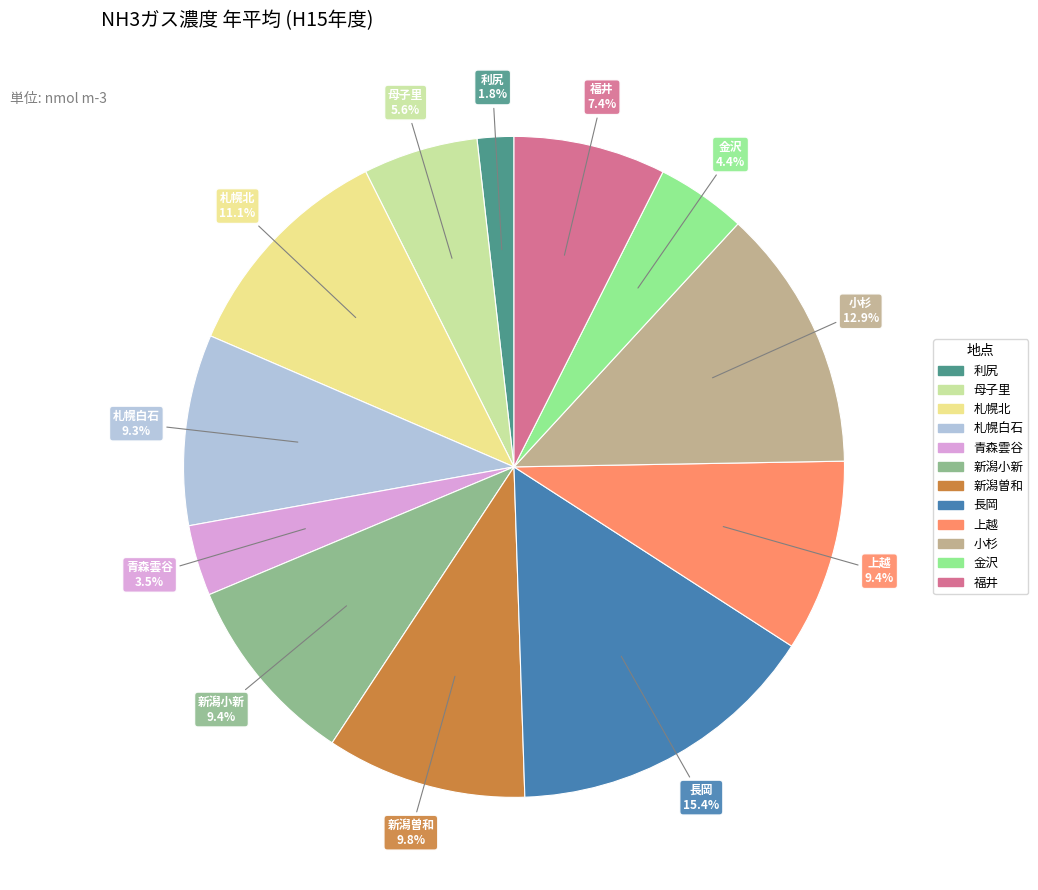

What is the ratio of the value at 札幌北 to the value at 小杉?

0.9